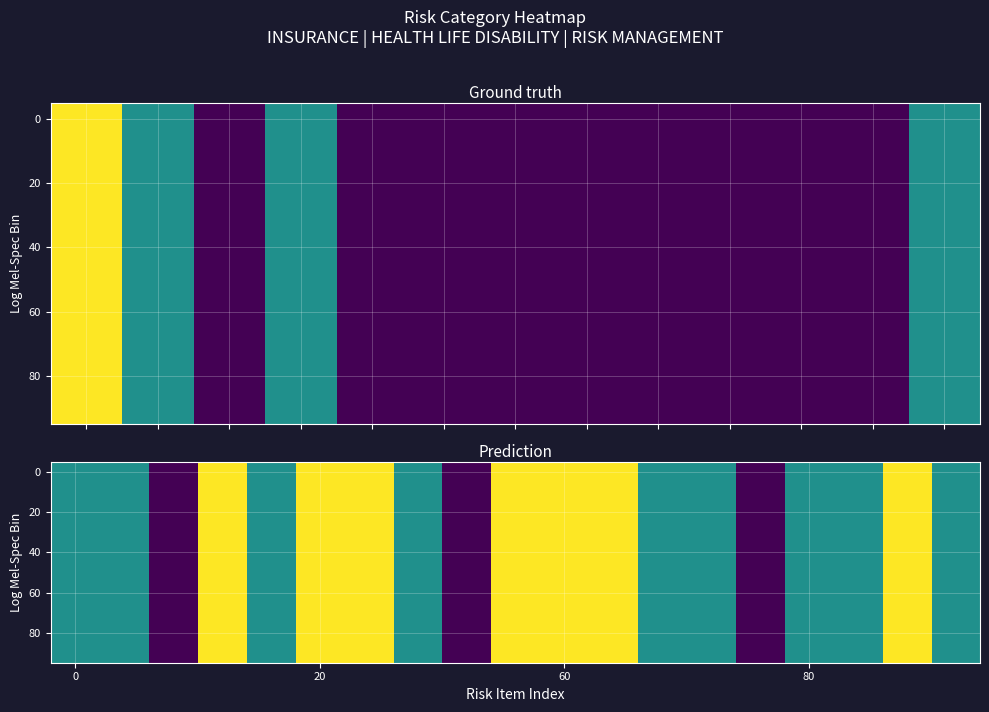

How many categories are shown in the chart?

19